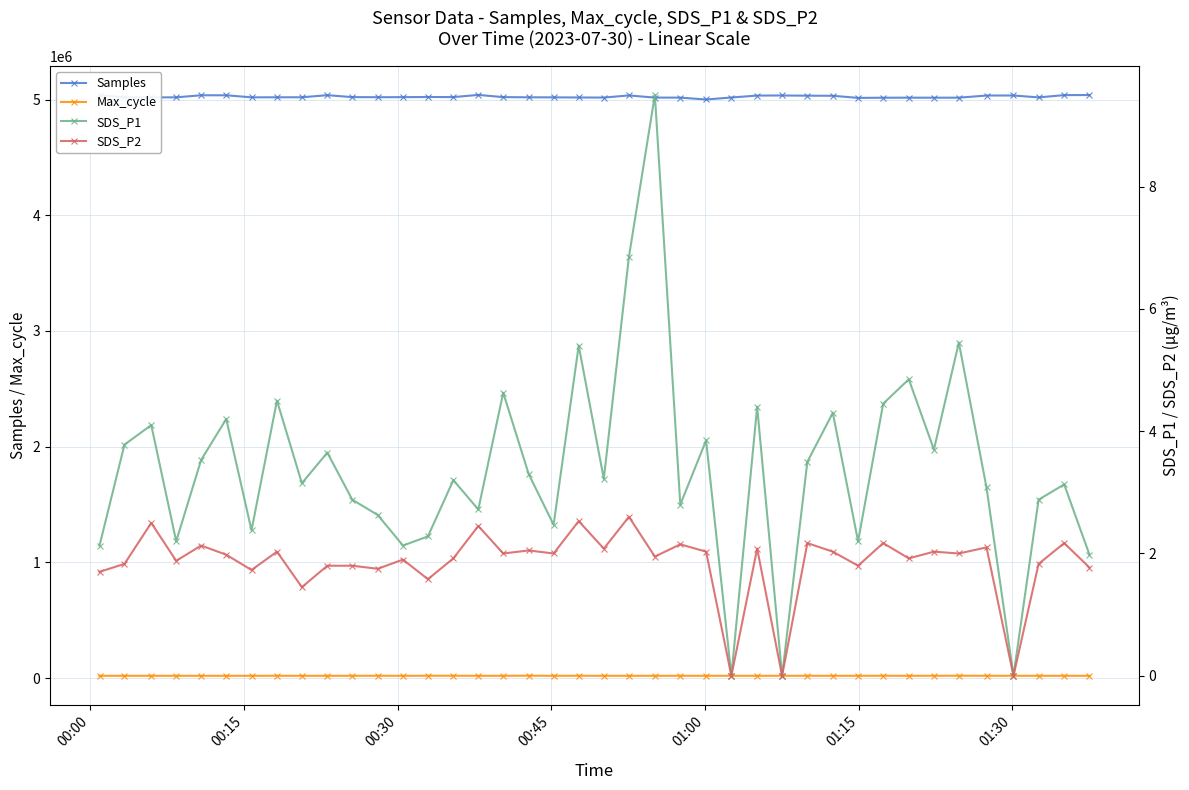

Reading left to right, what are all the values shown in this chart?

Samples: 5036998.0	5019874.0	5018891.0	5019313.0	5037200.0	5037157.0	5019418.0	5019713.0	5019957.0	5038004.0	5021299.0	5020487.0	5021007.0	5022256.0	5021515.0	5040287.0	5021349.0	5019653.0	5019062.0	5018175.0	5017344.0	5035866.0	5017172.0	5016757.0	5000804.0	5017931.0	5034788.0	5035364.0	5033750.0	5032897.0	5014579.0	5016035.0	5016522.0	5016379.0	5016561.0	5034920.0	5035442.0	5018871.0	5038586.0	5039232.0
Max_cycle: 20026.0	20043.0	20021.0	20026.0	20025.0	20036.0	20044.0	20425.0	20022.0	20038.0	20037.0	20477.0	20030.0	20544.0	20573.0	20084.0	20037.0	20862.0	20115.0	20473.0	20021.0	20029.0	20029.0	20123.0	20034.0	20031.0	19975.0	20044.0	20373.0	20029.0	20078.0	20481.0	20033.0	20381.0	20498.0	20366.0	20095.0	19976.0	20103.0	20044.0
SDS_P1: 2.1	3.8	4.1	2.2	3.5	4.2	2.4	4.5	3.1	3.6	2.9	2.6	2.1	2.3	3.2	2.7	4.6	3.3	2.5	5.4	3.2	6.8	9.5	2.8	3.9	0.0	4.4	0.0	3.5	4.3	2.2	4.5	4.8	3.7	5.5	3.1	0.0	2.9	3.1	2.0
SDS_P2: 1.7	1.8	2.5	1.9	2.1	2.0	1.7	2.0	1.4	1.8	1.8	1.8	1.9	1.6	1.9	2.5	2.0	2.0	2.0	2.5	2.1	2.6	1.9	2.1	2.0	0.0	2.1	0.0	2.2	2.0	1.8	2.2	1.9	2.0	2.0	2.1	0.0	1.8	2.2	1.8